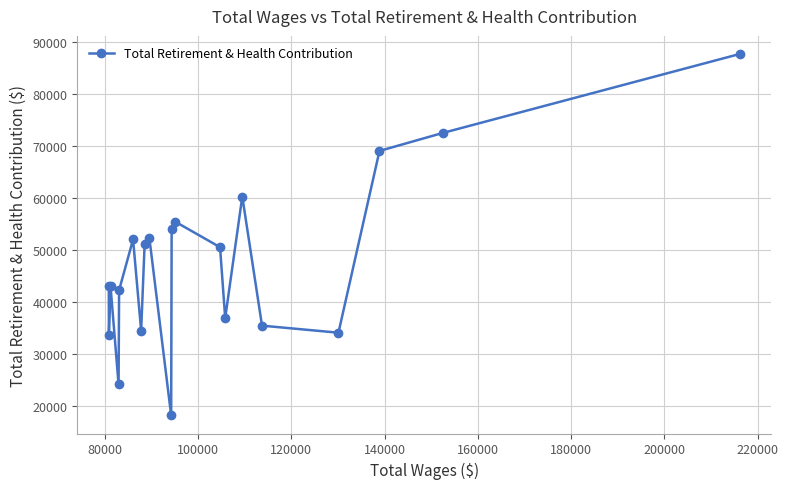

What is the value of the 8th point from the left?

51182